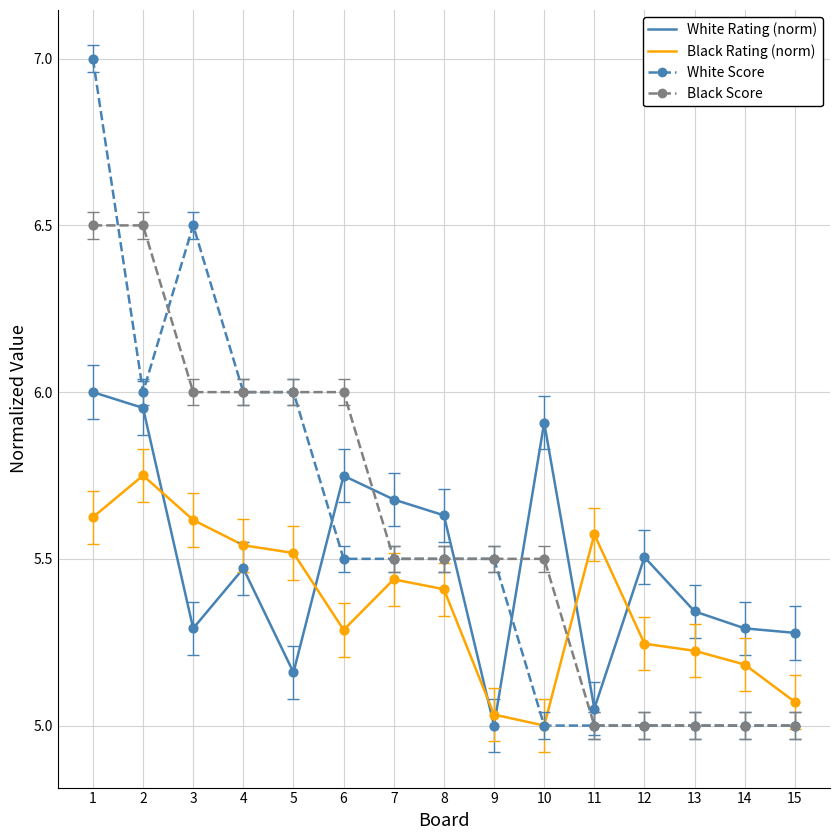

What is the total value across all series at 2?

24.2